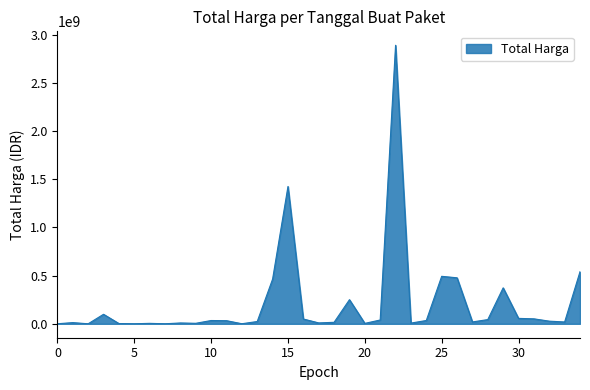

How many lines are shown in the chart?

1